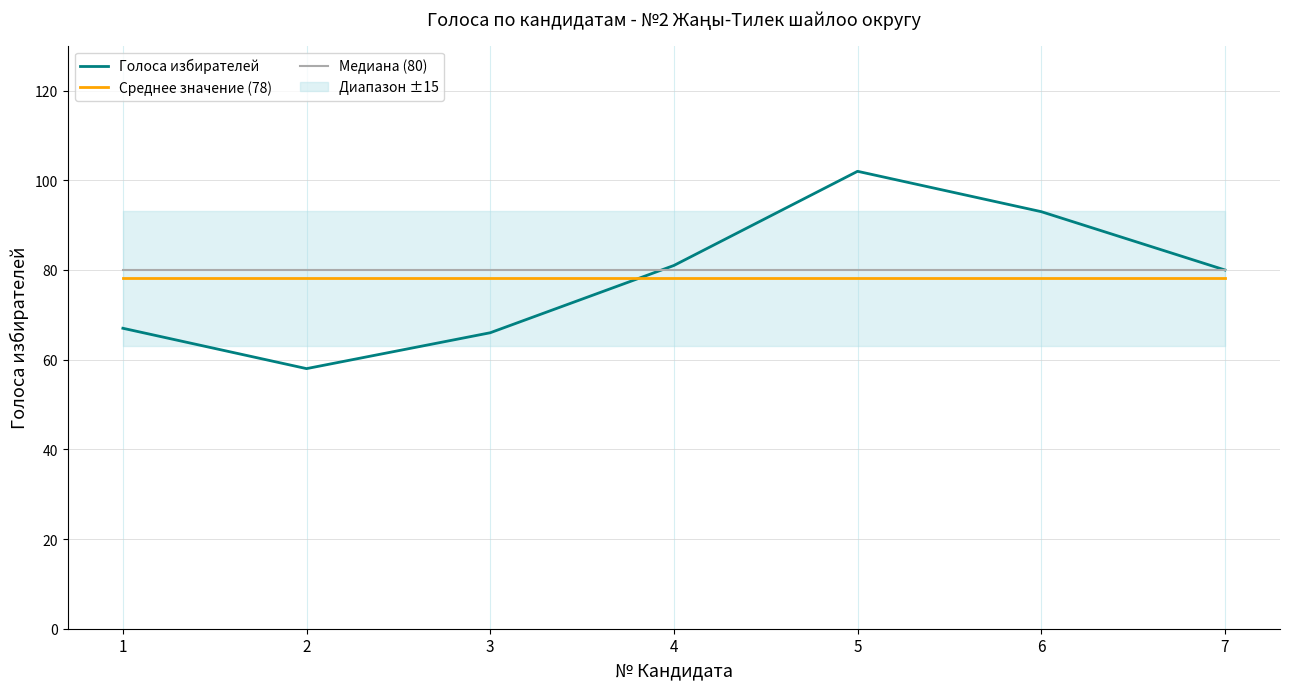

What is the value of the Медиана (80) point at the 2nd from the left?

80.0